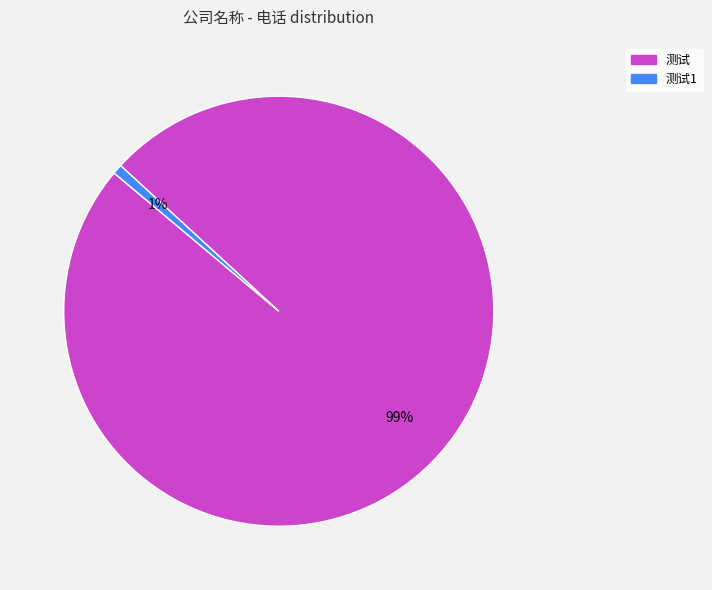

To the nearest percent, what is the average slice percentage?

50%